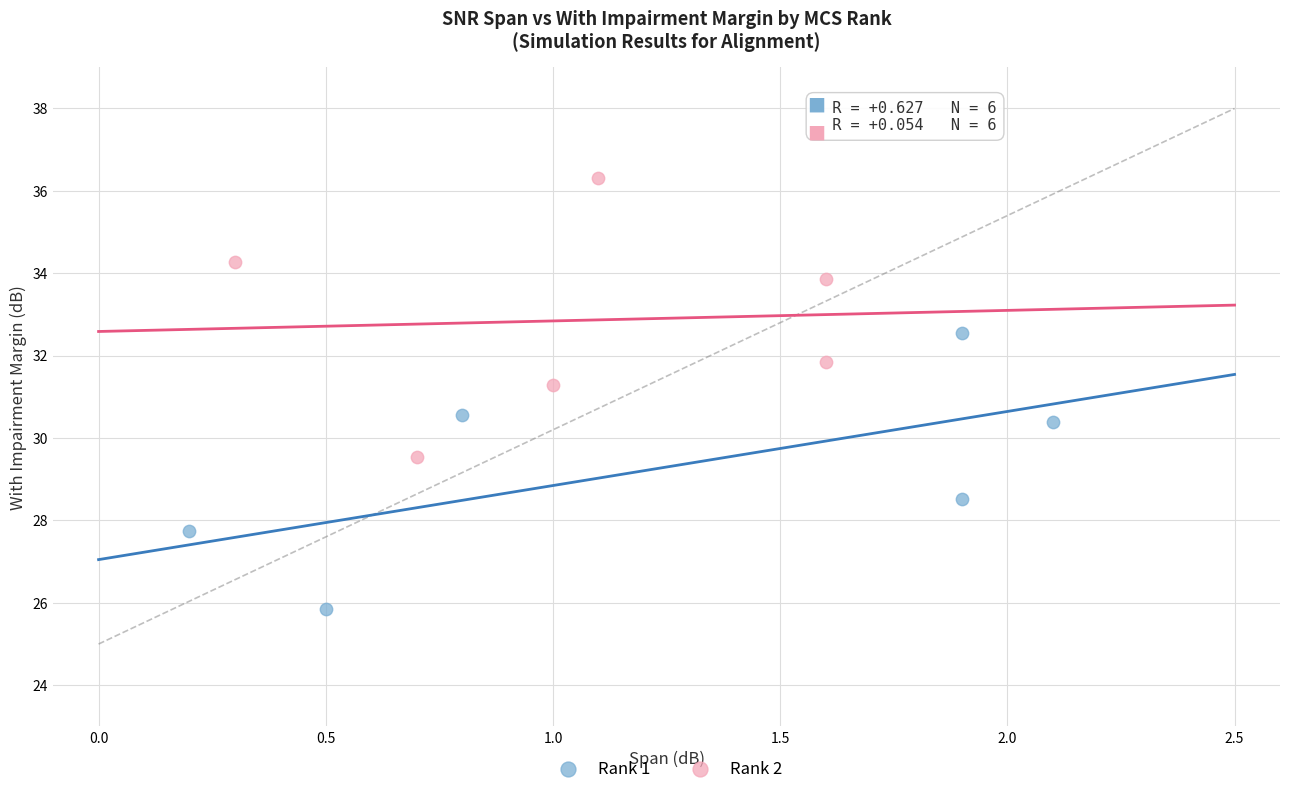

Which series has the widest spread of Y values?

Rank 2